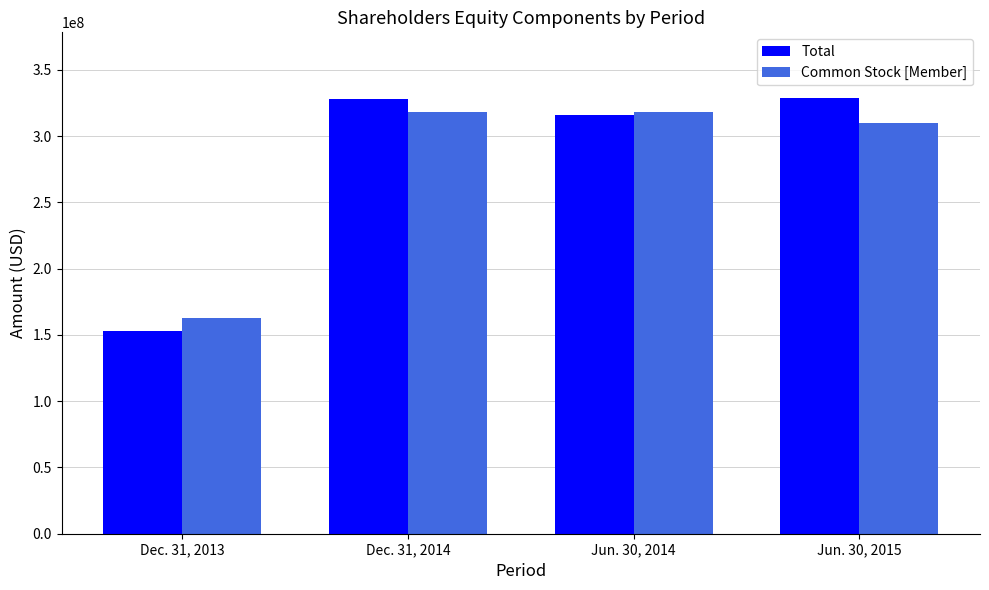

What is the difference between the highest and lowest values at Jun. 30, 2014?

2314000